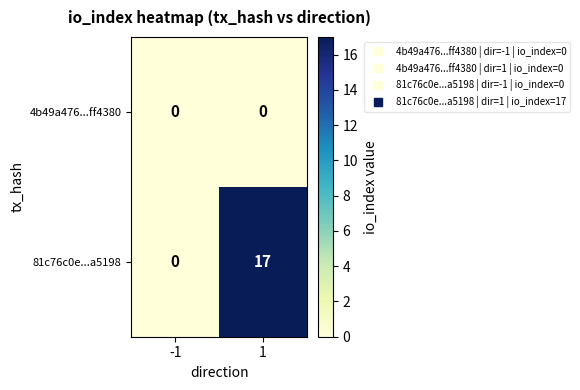

What is the difference between the maximum and minimum values in the 81c76c0e...a5198 series?

17